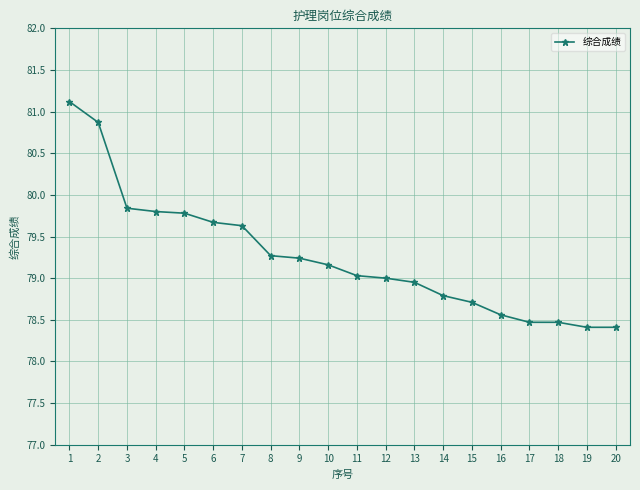

True or false: there are more than 2 points higher than both neighbors.

False